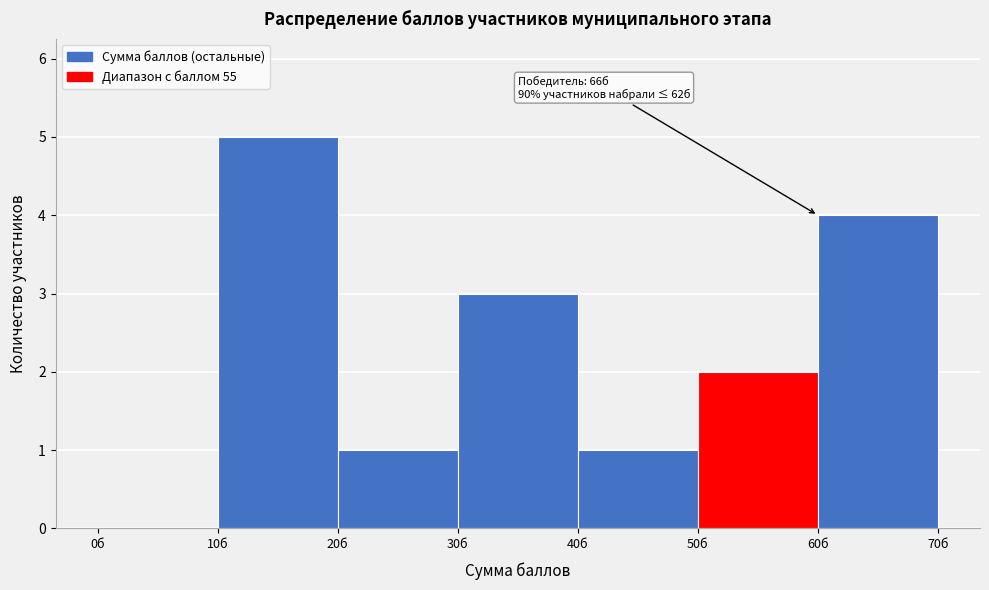

Over which range of the x-axis is the bar tallest?

10 to 20